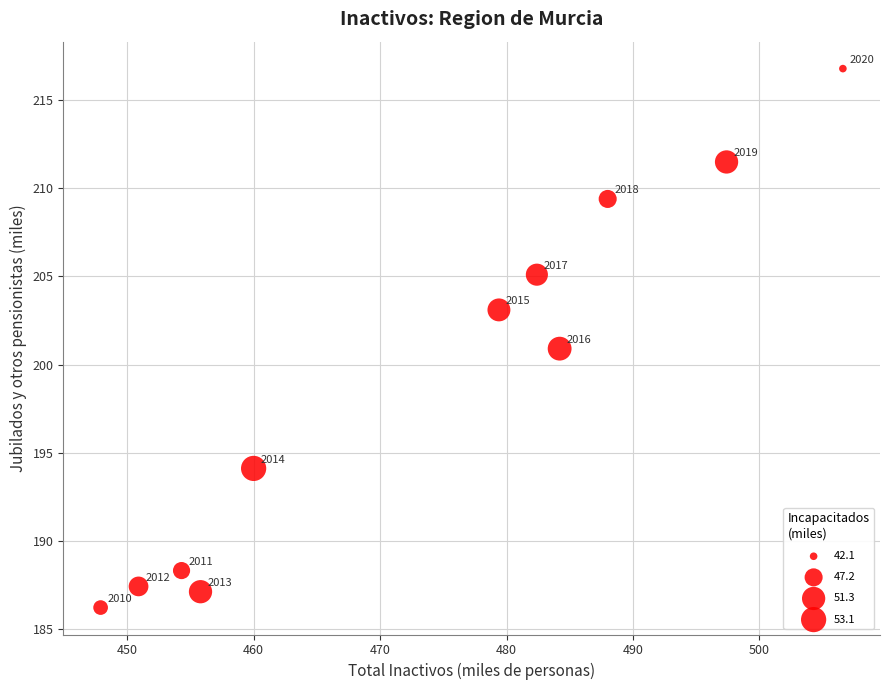

What Y value in the scatter plot is closest to 201?

200.9